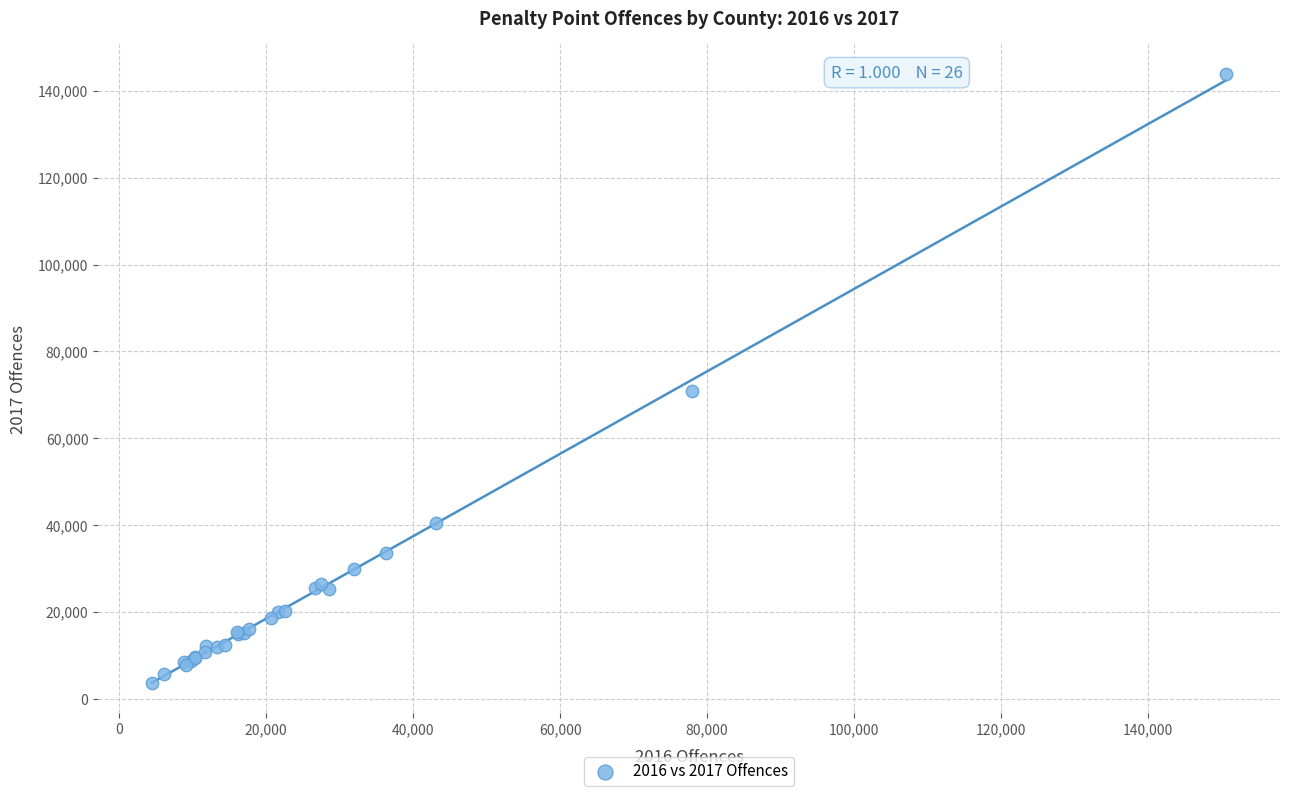

What Y value in the scatter plot is closest to 73704?

70908